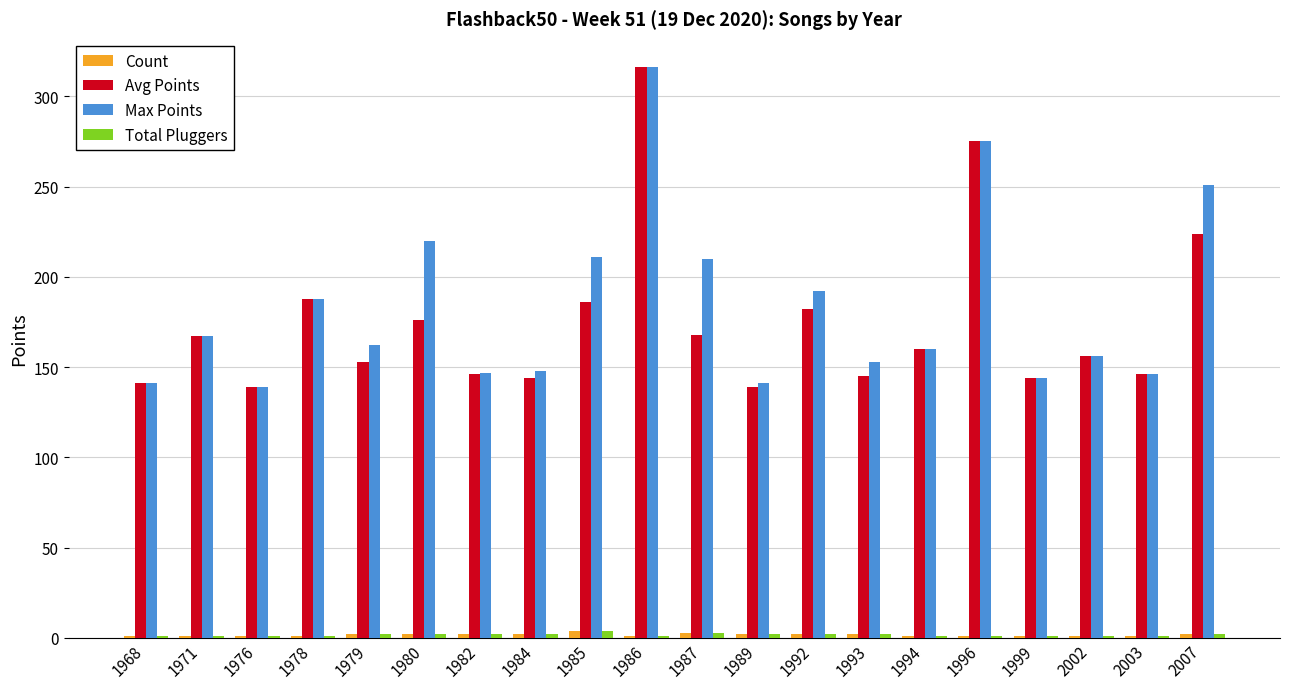

True or false: Avg Points has a value of 198 at 1993.

False